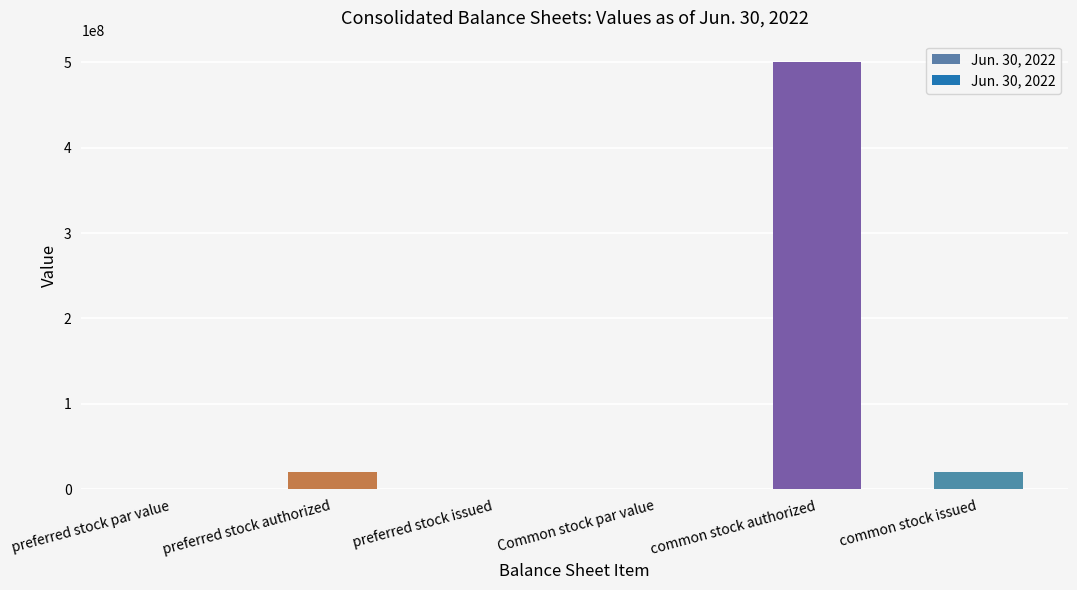

The value at common stock authorized is 891744616.3. True or false?

False